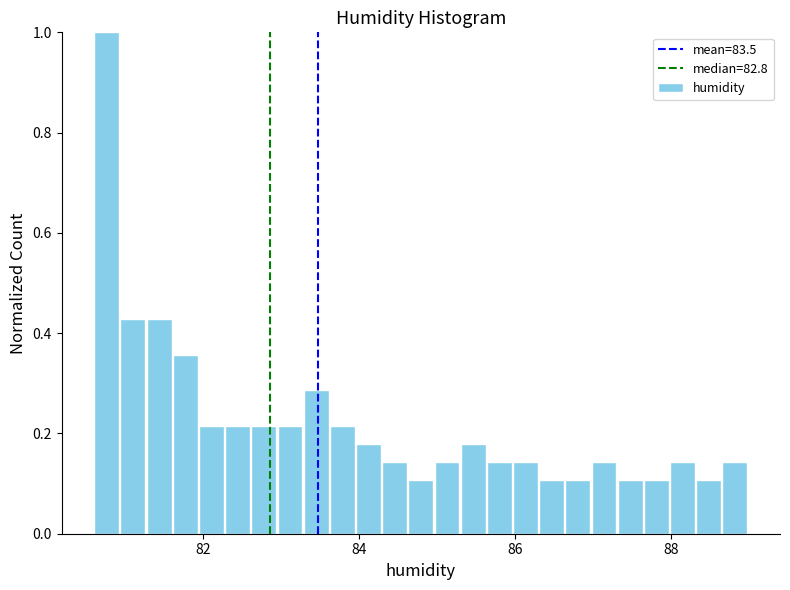

Read against the x-axis, roughly where is the centre of the tallest bar?

80.8